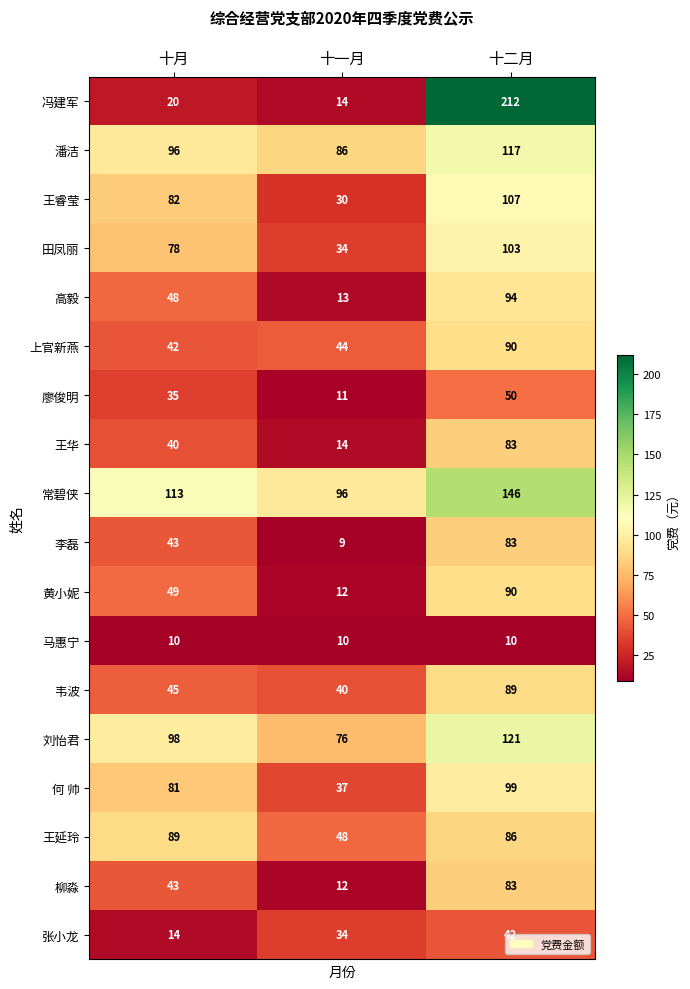

What is the sum of the 冯建军 values at 十一月 and 十月?

34